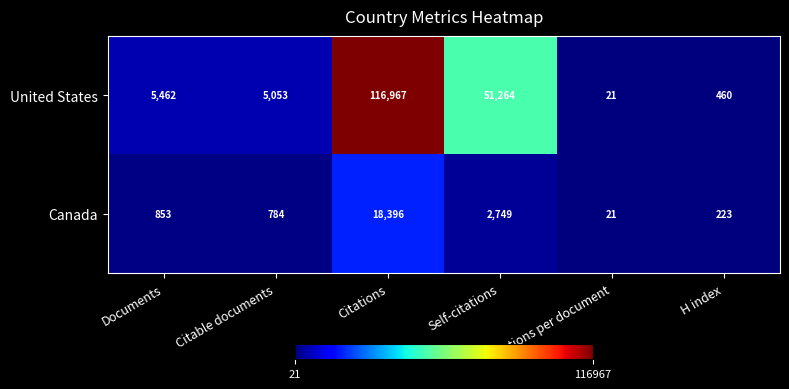

What is the total value across all series at Documents?

6315